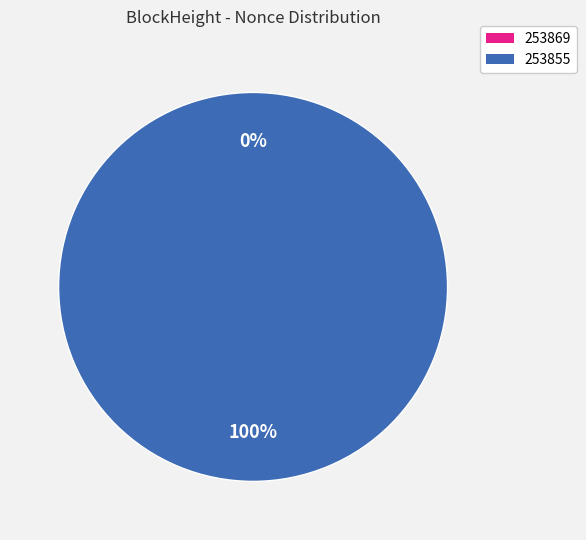

Is it true that 253855 is 99% of the pie?

False